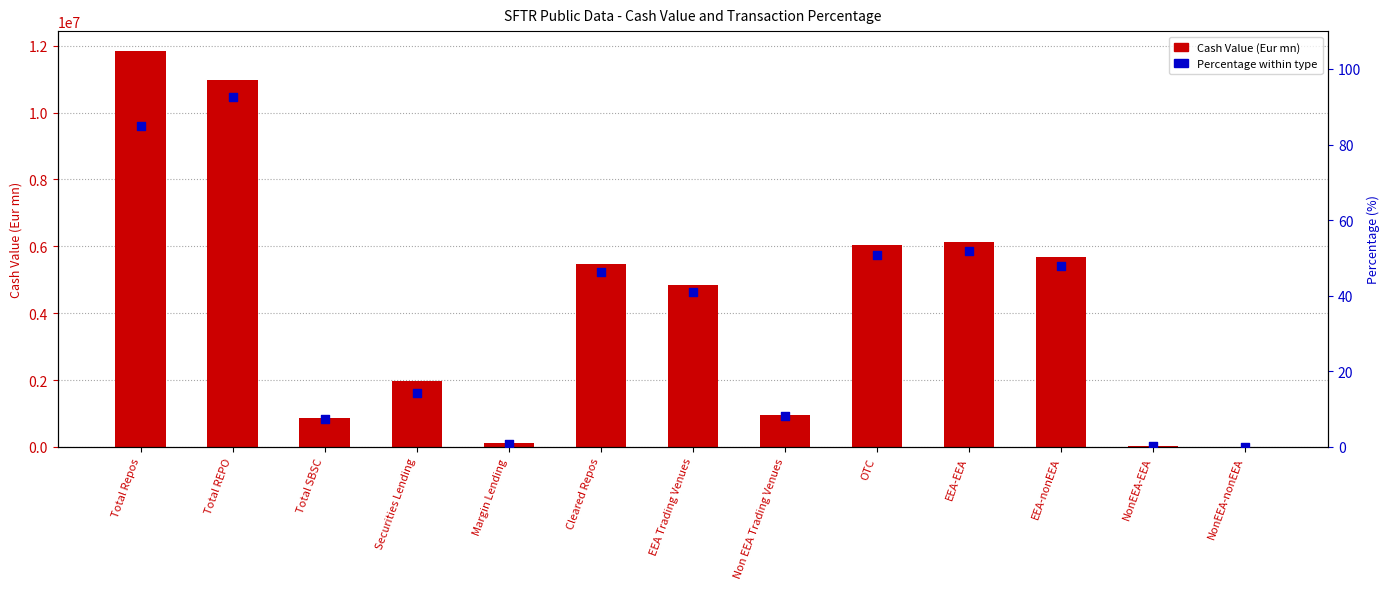

What is the total value across all series at OTC?

6028740.6